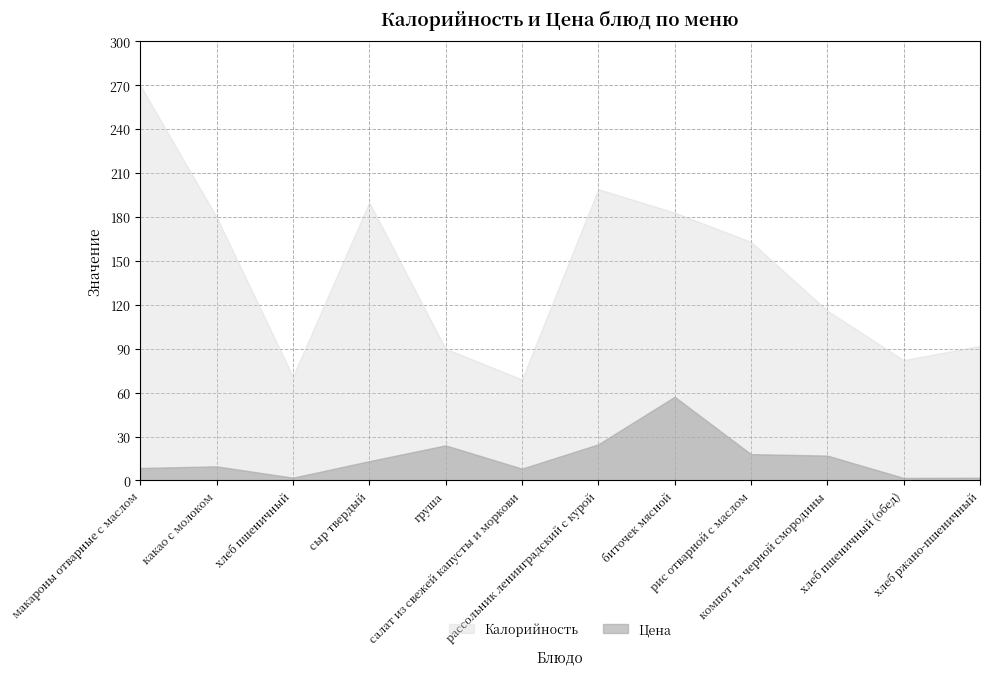

What is the sum of the Цена values at биточек мясной and компот из черной смородины?

74.2